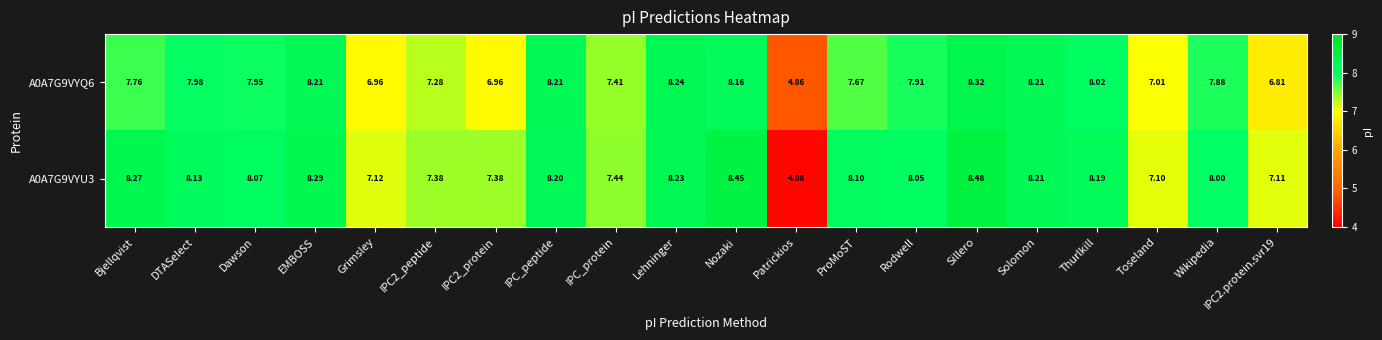

Where does the A0A7G9VYU3 series first go above 8?

Bjellqvist